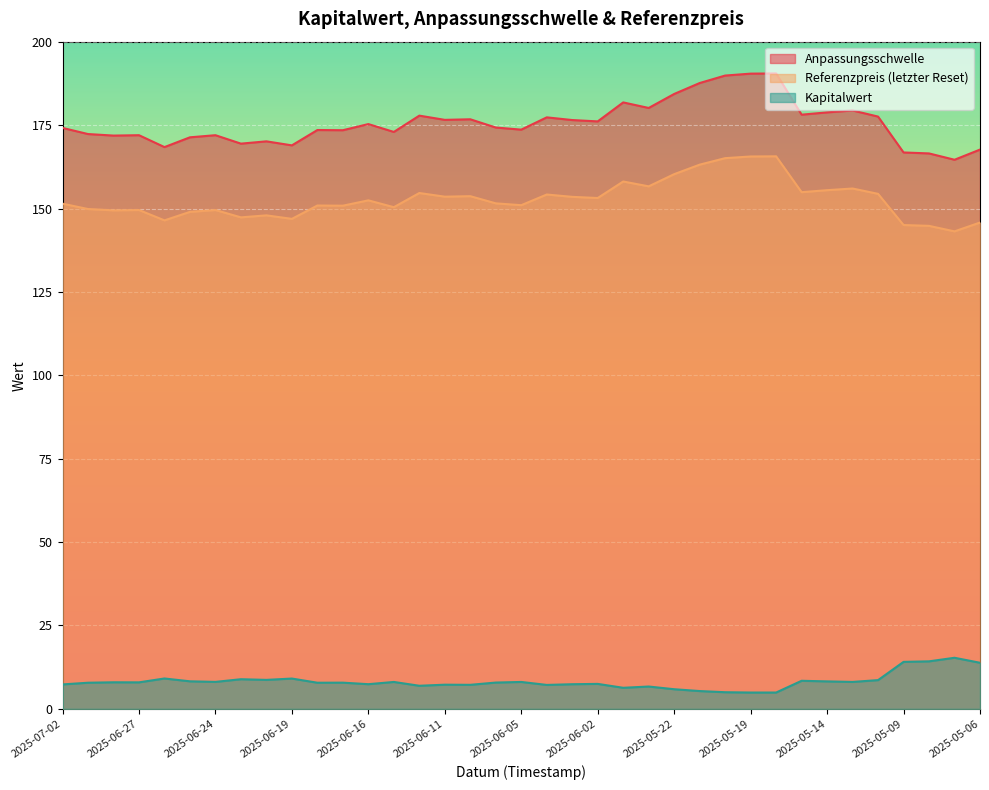

What are all the series names shown in the legend?

Anpassungsschwelle, Referenzpreis (letzter Reset), Kapitalwert